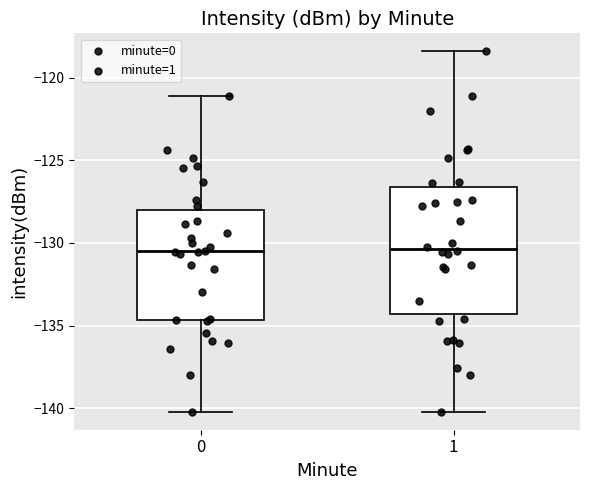

Reading left to right, read every box against the y-axis: the position of its median line, the range the box covers, and the ends of its whiskers. The values are not printed on the chart, so give them approximately, as read against the axis.

0: median -130.5, box -134.5 to -128.0, whiskers -140.0 to -121.0
1: median -130.5, box -134.5 to -126.5, whiskers -140.0 to -118.5